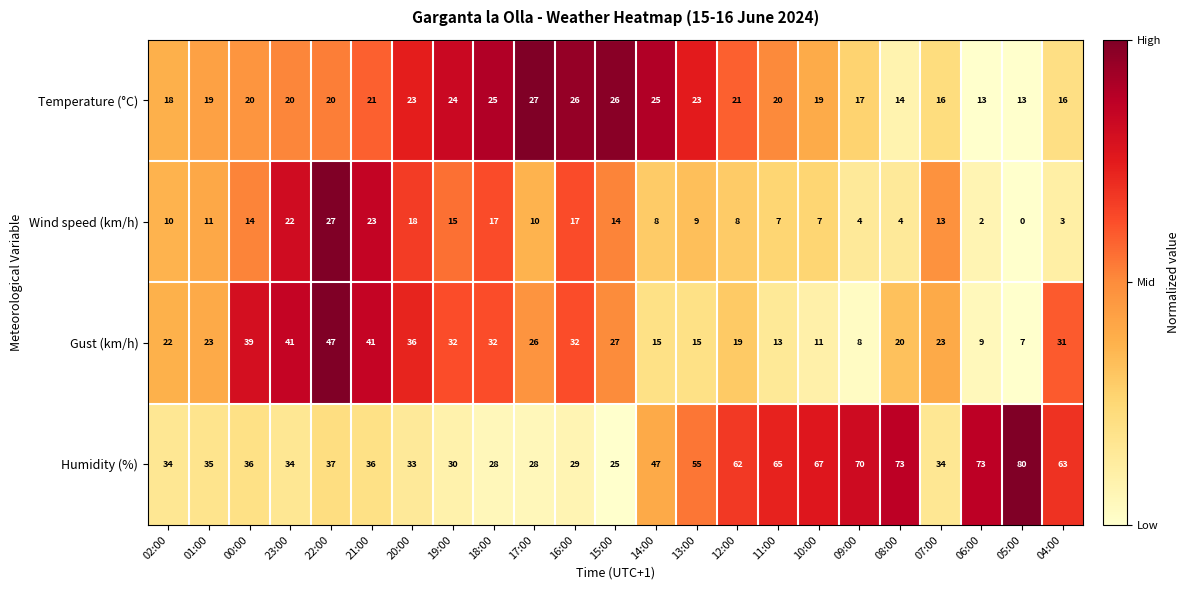

At which category is the sum across all series the highest?

22:00